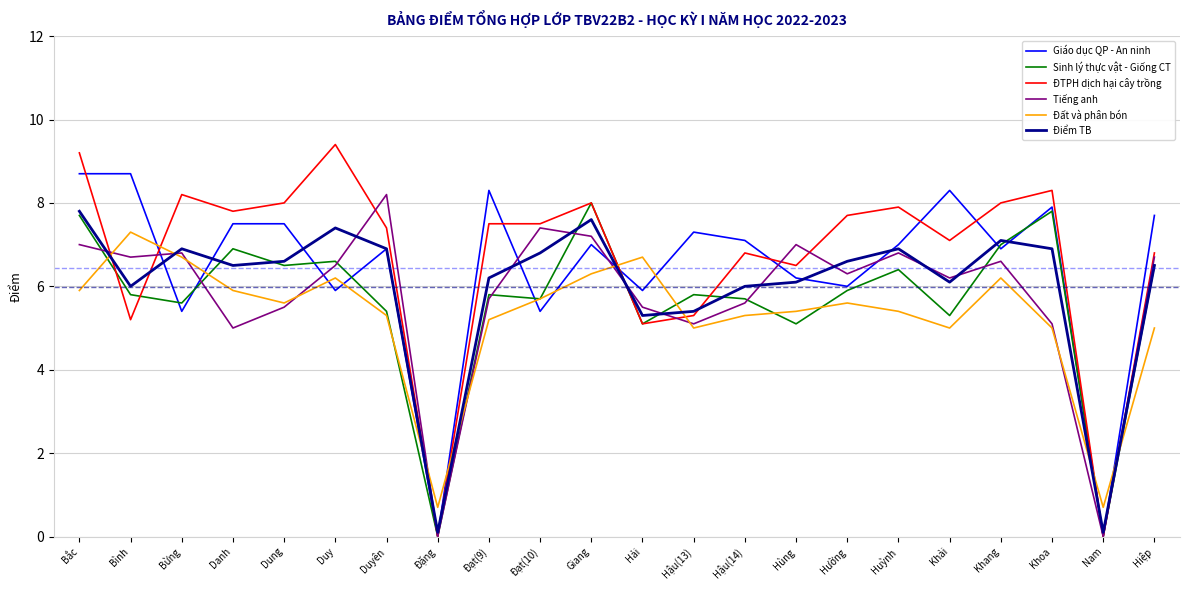

Which series has the largest range (max minus min)?

ĐTPH dịch hại cây trồng